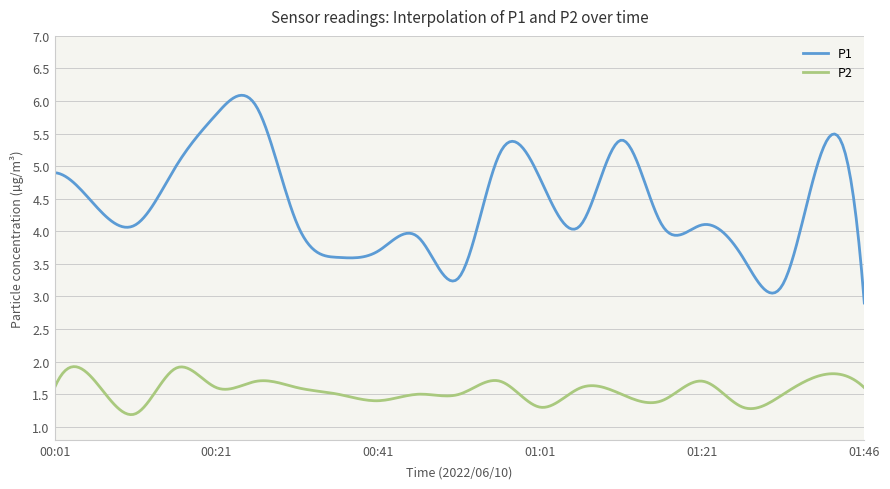

How many distinct data groups are displayed?

2